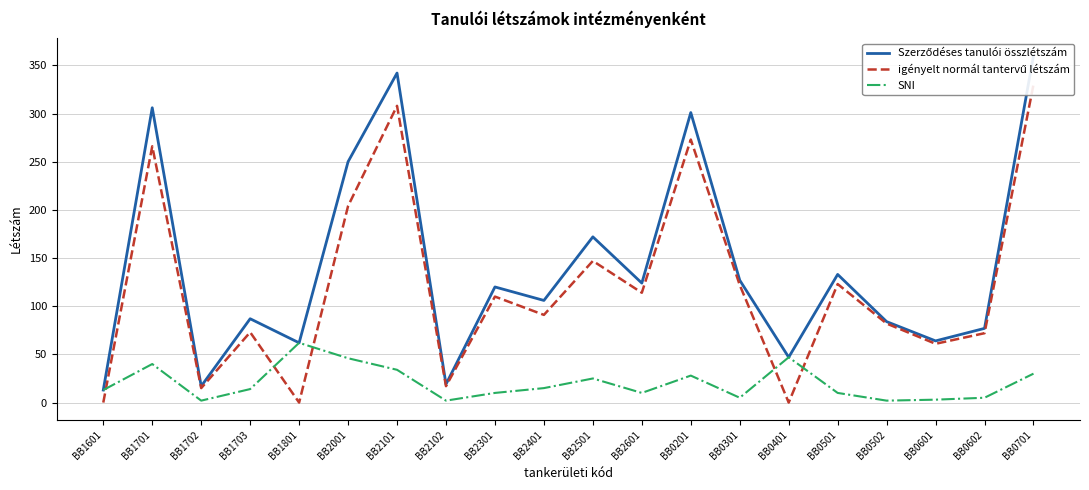

True or false: igényelt normál tantervű létszám and Szerződéses tanulói összlétszám intersect in this chart.

False